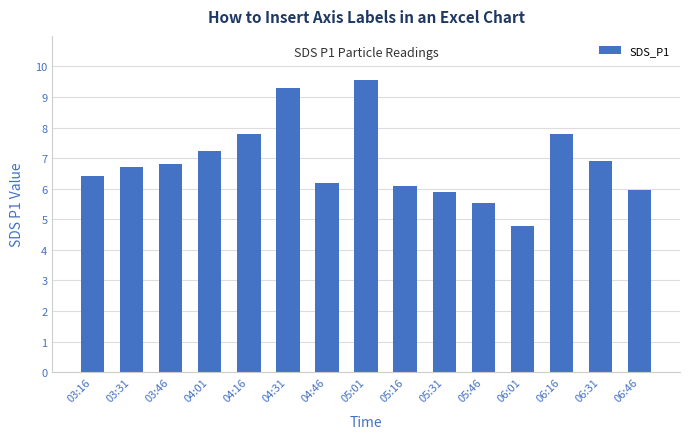

Which category has the highest value across all series?

05:01